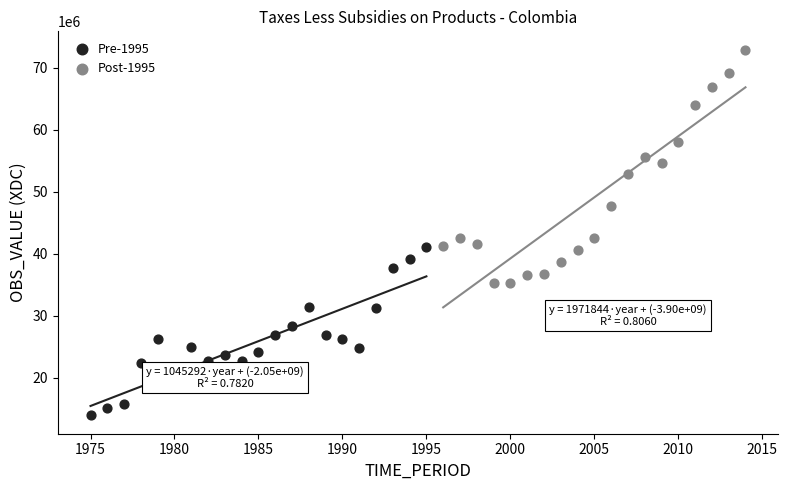

Which series contains the highest Y value?

Post-1995